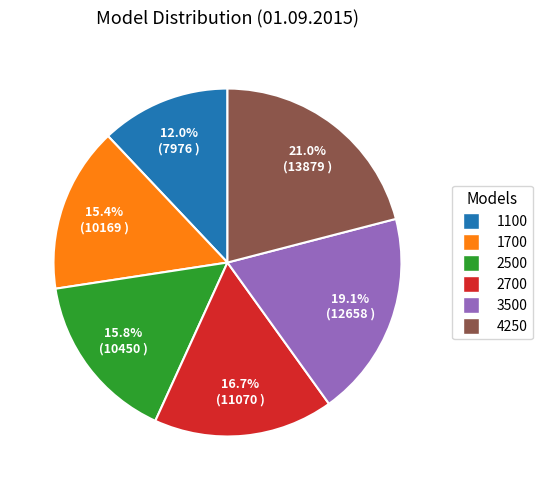

To the nearest percent, what is the combined percentage of 4250 and 1700?

36%